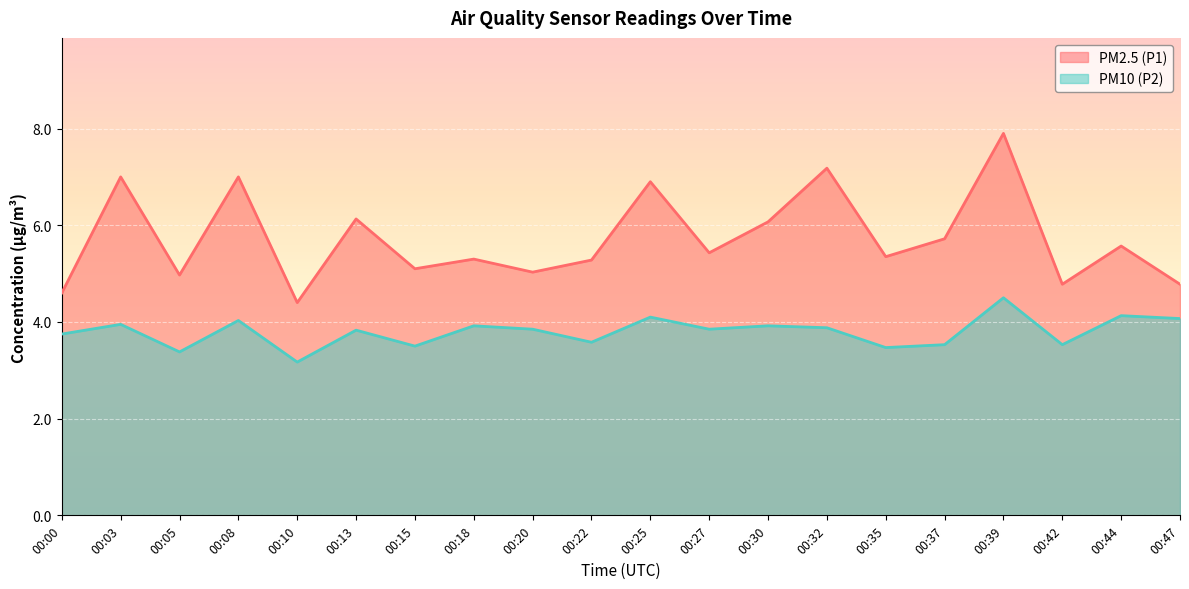

What is the difference between the PM10 (P2) values at 00:35 and 00:10?

0.3